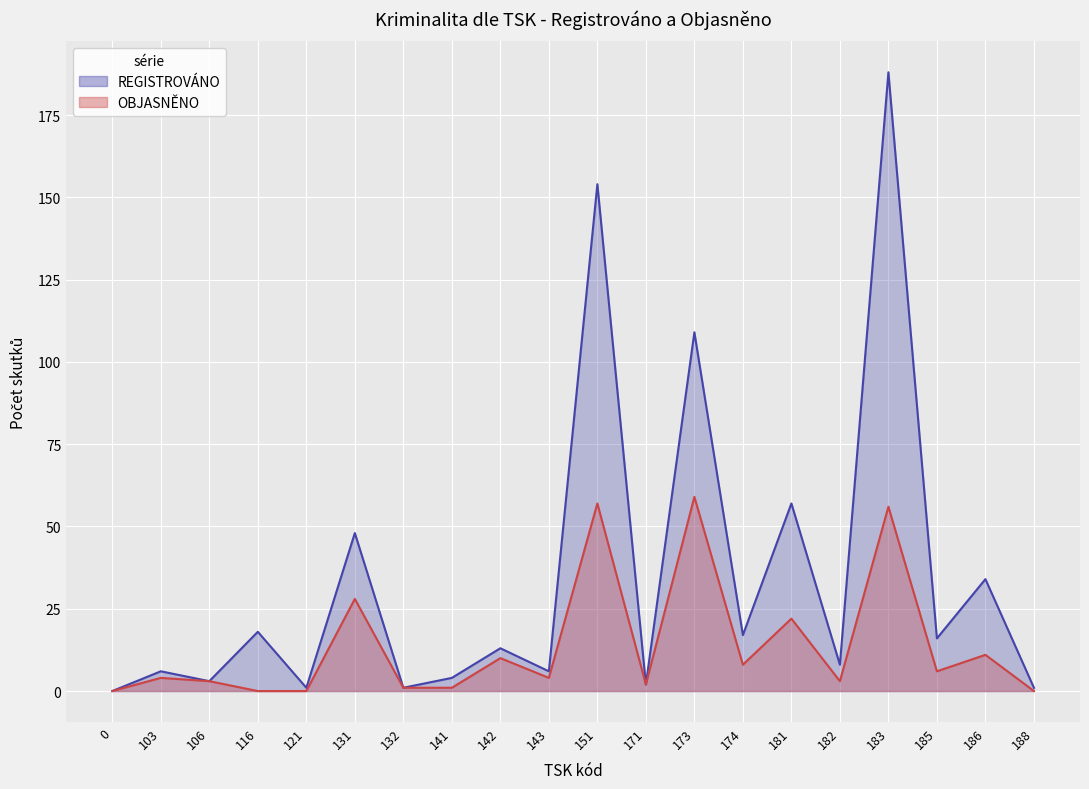

Reading left to right, list all the values displayed in this chart.

REGISTROVÁNO: 0	6	3	18	1	48	1	4	13	6	154	2	109	17	57	8	188	16	34	1
OBJASNĚNO: 0	4	3	0	0	28	1	1	10	4	57	2	59	8	22	3	56	6	11	0